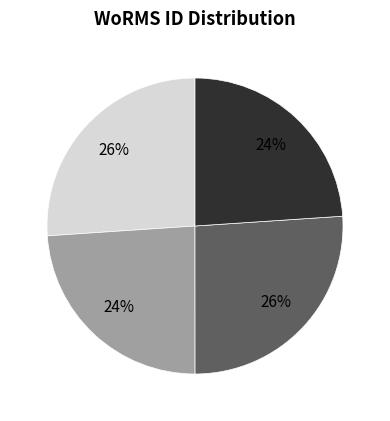

To the nearest percent, what is the difference between the largest and smallest slice percentages?

2%